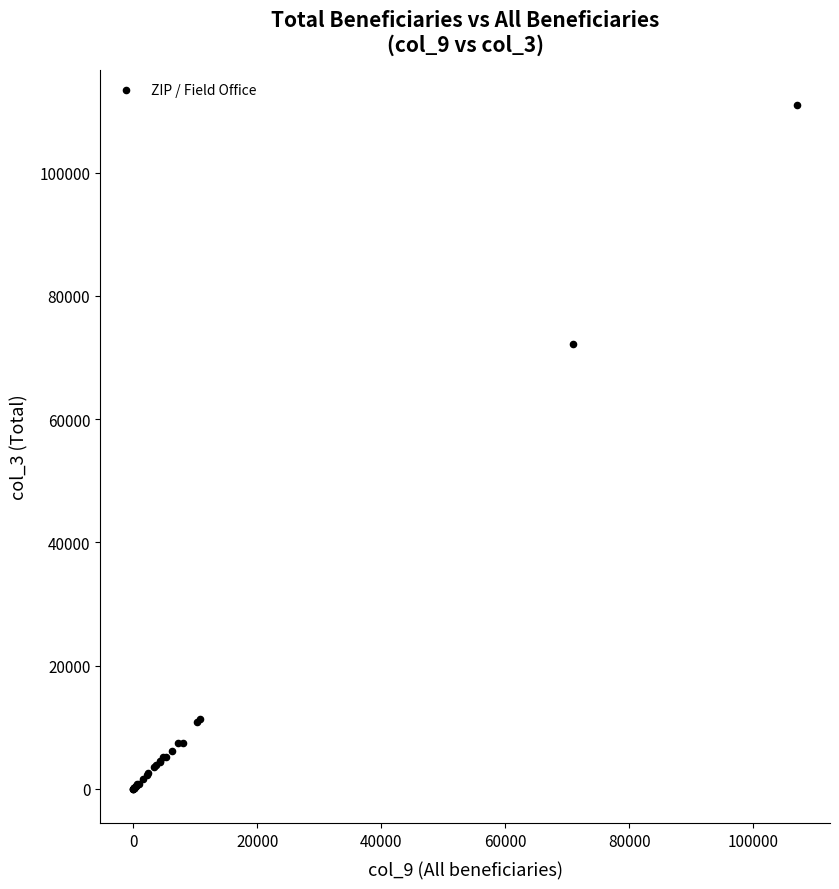

What Y value in the scatter plot is closest to 55545?

72280